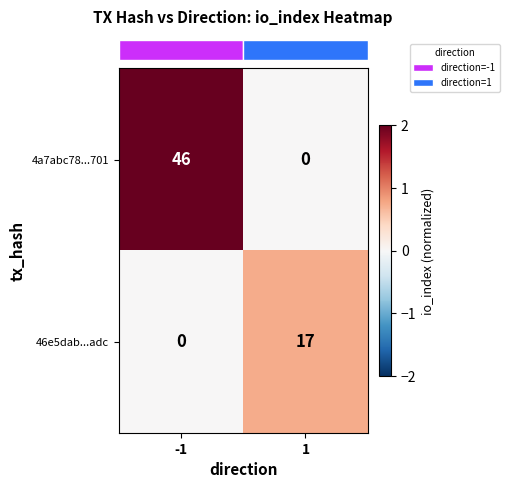

Rank the series by their maximum value, from lowest to highest.

46e5dab...adc, 4a7abc78...701